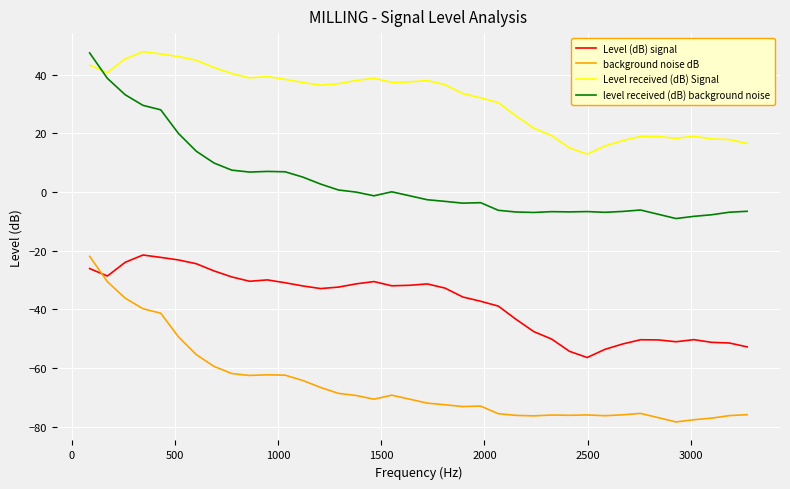

Which series has the largest total across all categories?

Level received (dB) Signal